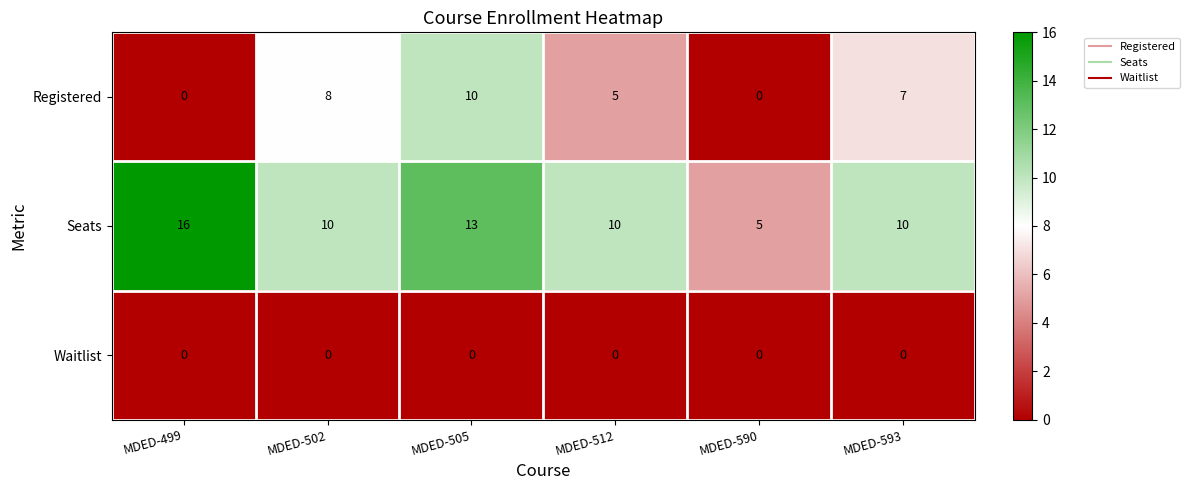

At which category is the sum across all series the highest?

MDED-505